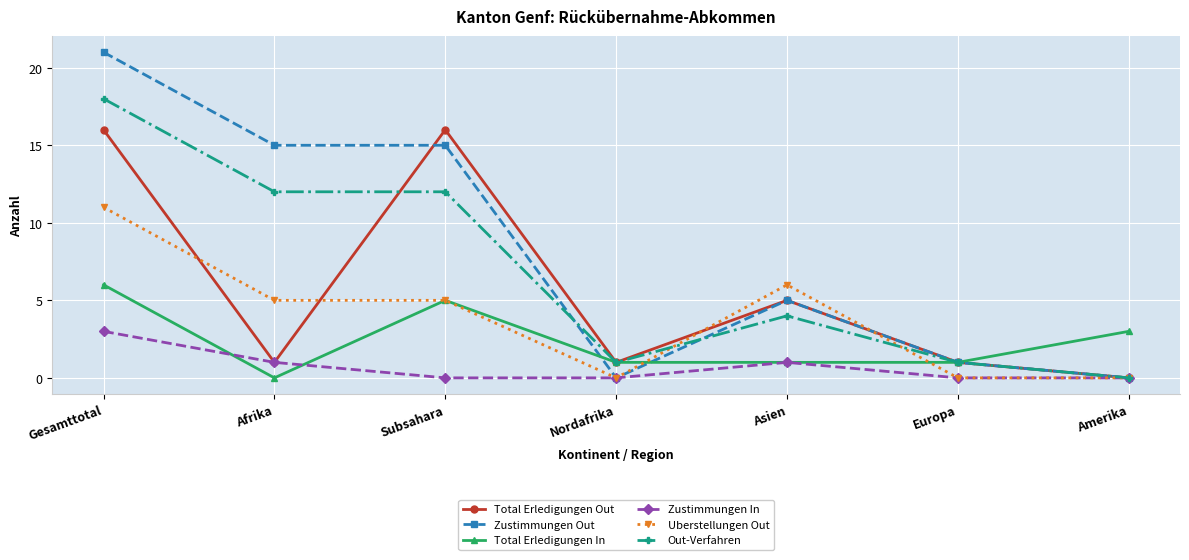

At how many categories does at least one series exceed 5?

4